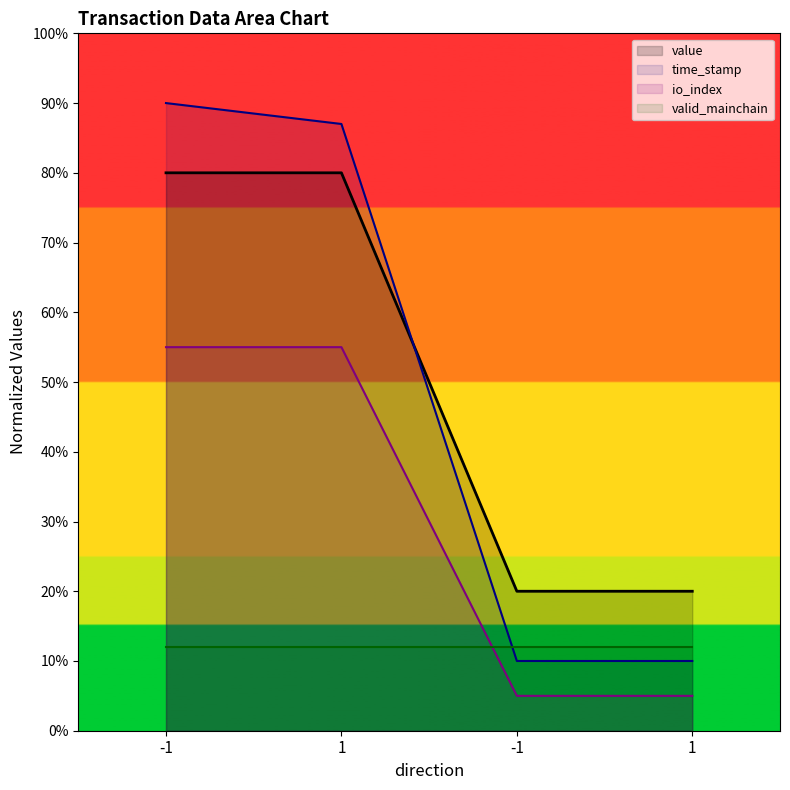

What is the sum of all value values?

200.0